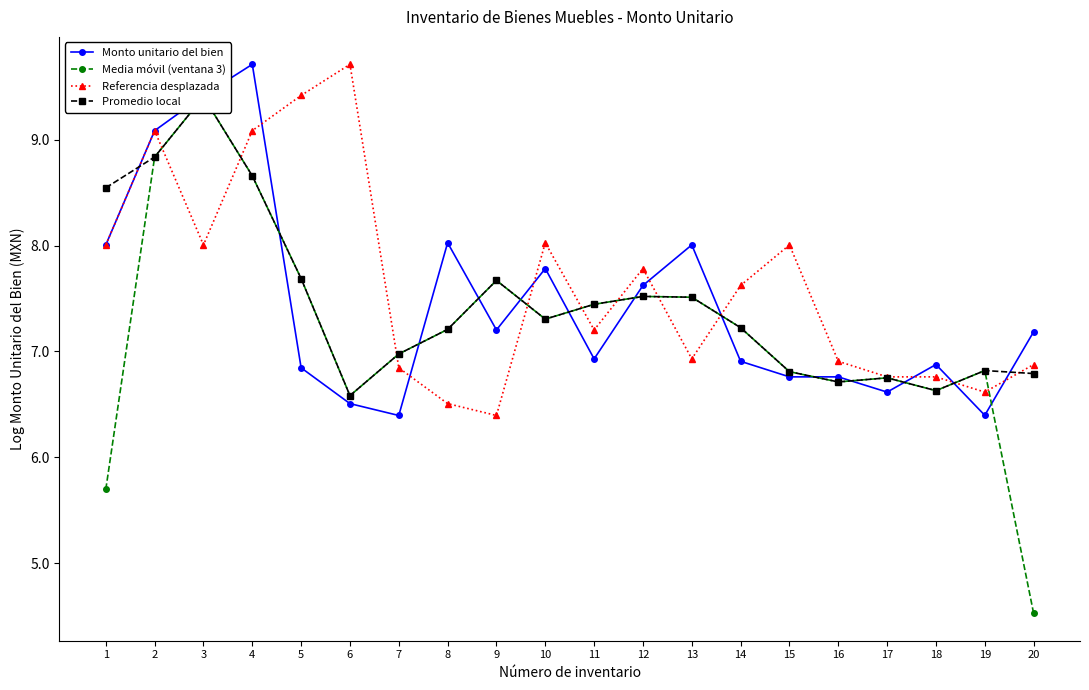

Is it true that Media móvil (ventana 3) equals 7.3 at 10?

True